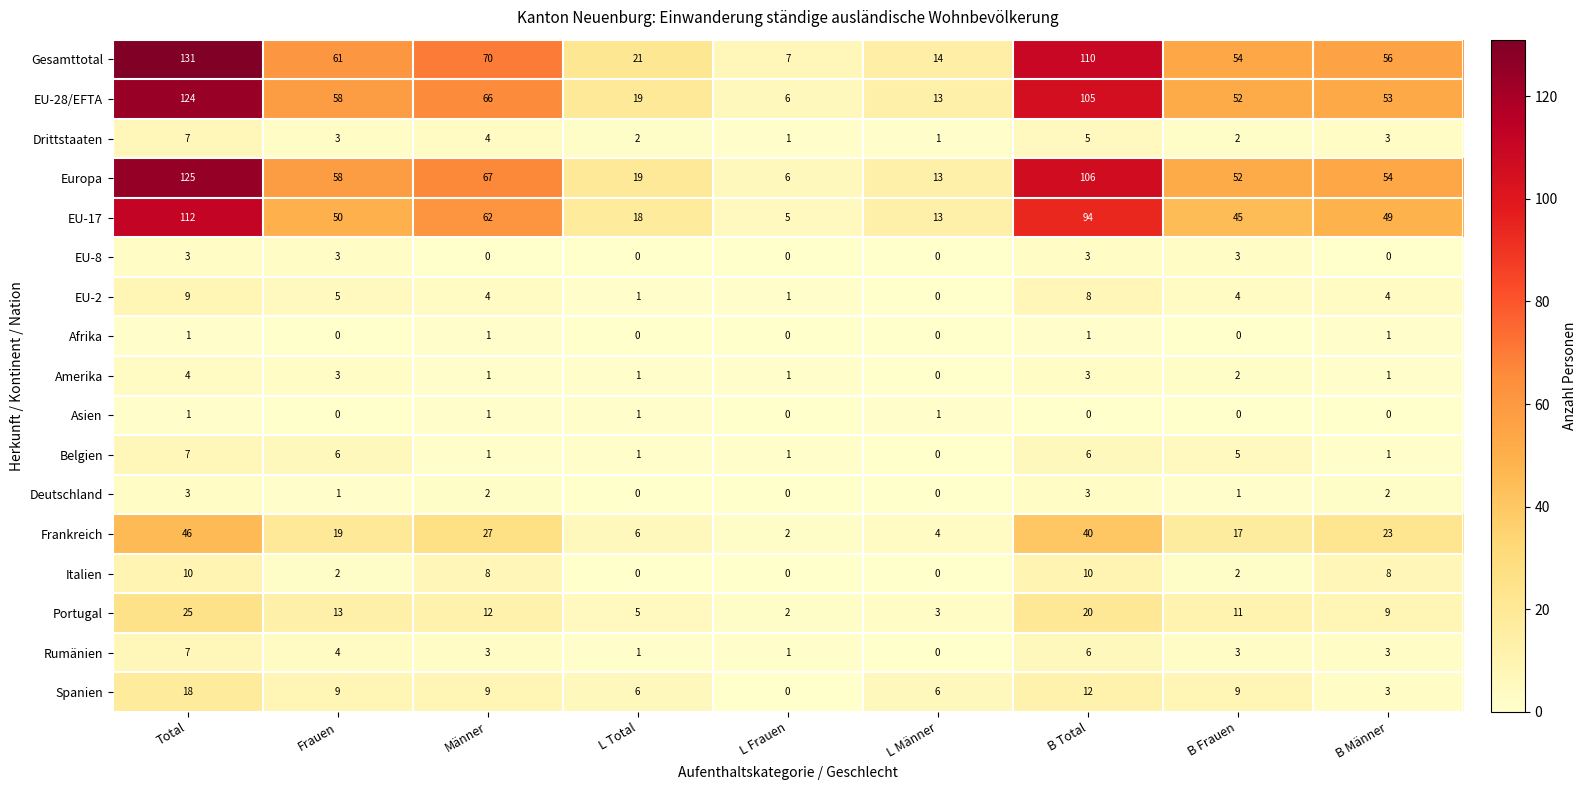

At which label does Amerika reach its peak?

Total